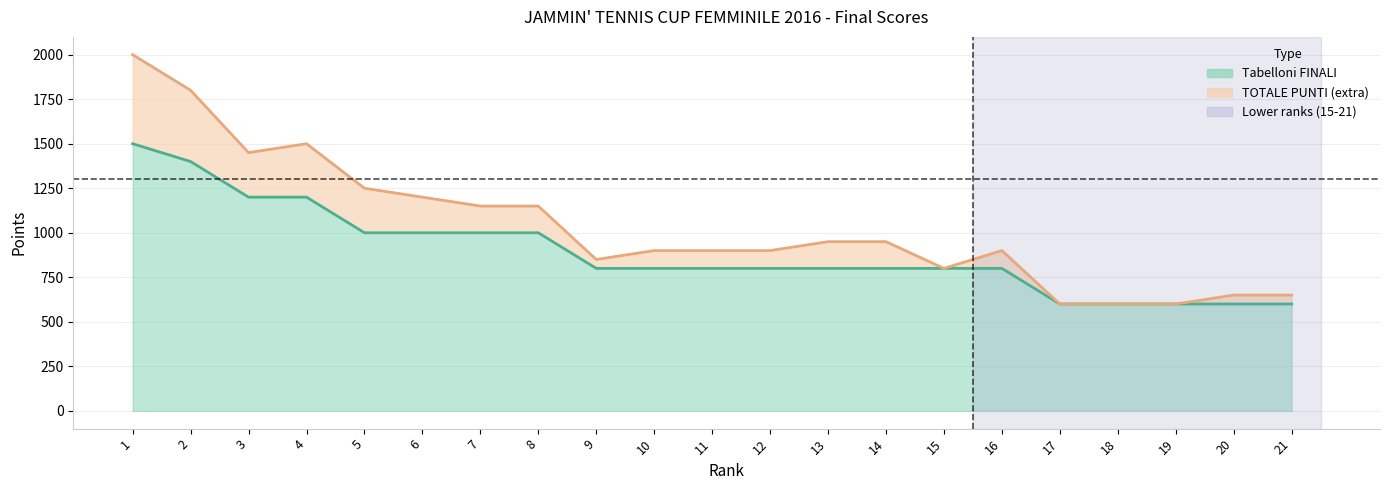

List the labels in order of Tabelloni FINALI value, smallest first.

17, 18, 19, 20, 21, 9, 10, 11, 12, 13, 14, 15, 16, 5, 6, 7, 8, 3, 4, 2, 1